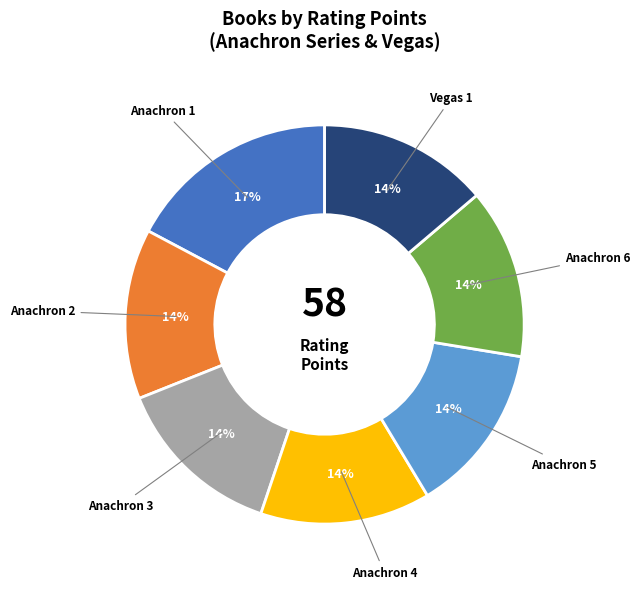

How many segments does this pie chart have?

7